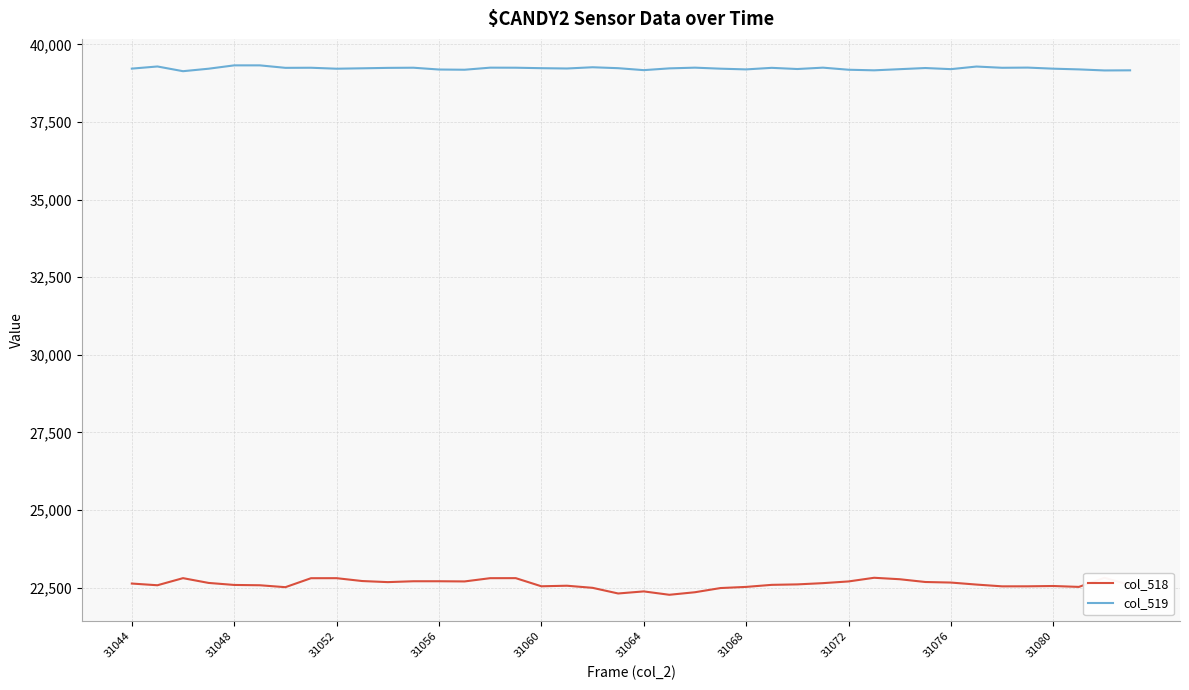

True or false: col_519 has a value of 39173 at 31064.

True